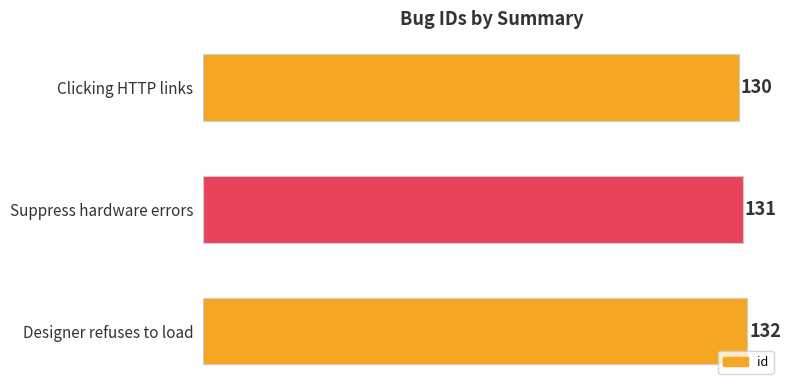

Reading bottom to top, what are all the values shown in this chart?

Designer refuses to load=132	Suppress hardware errors=131	Clicking HTTP links=130